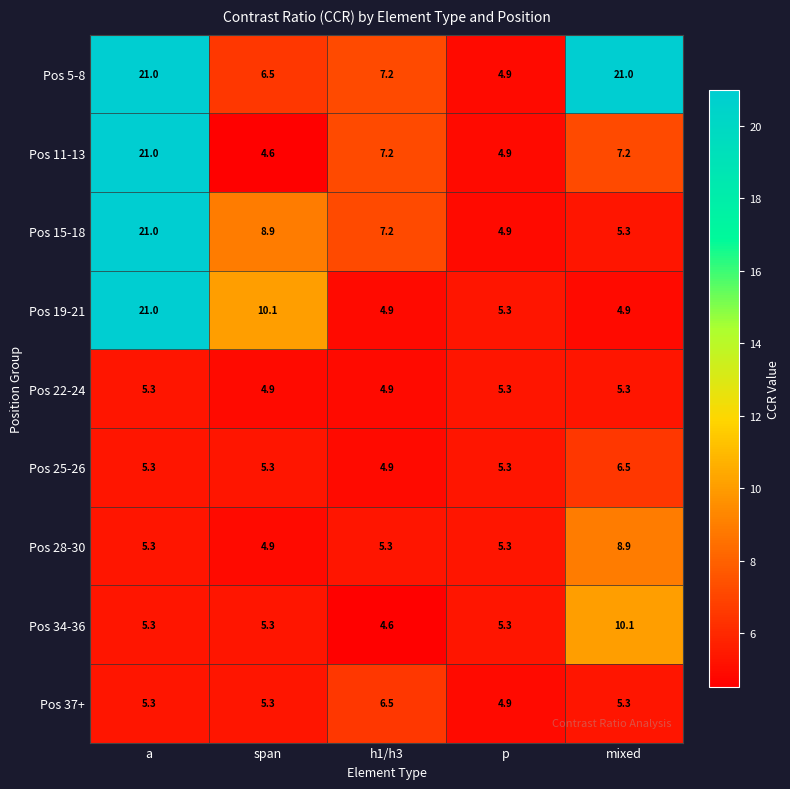

True or false: Pos 37+ has a value of 6.5 at h1/h3.

True